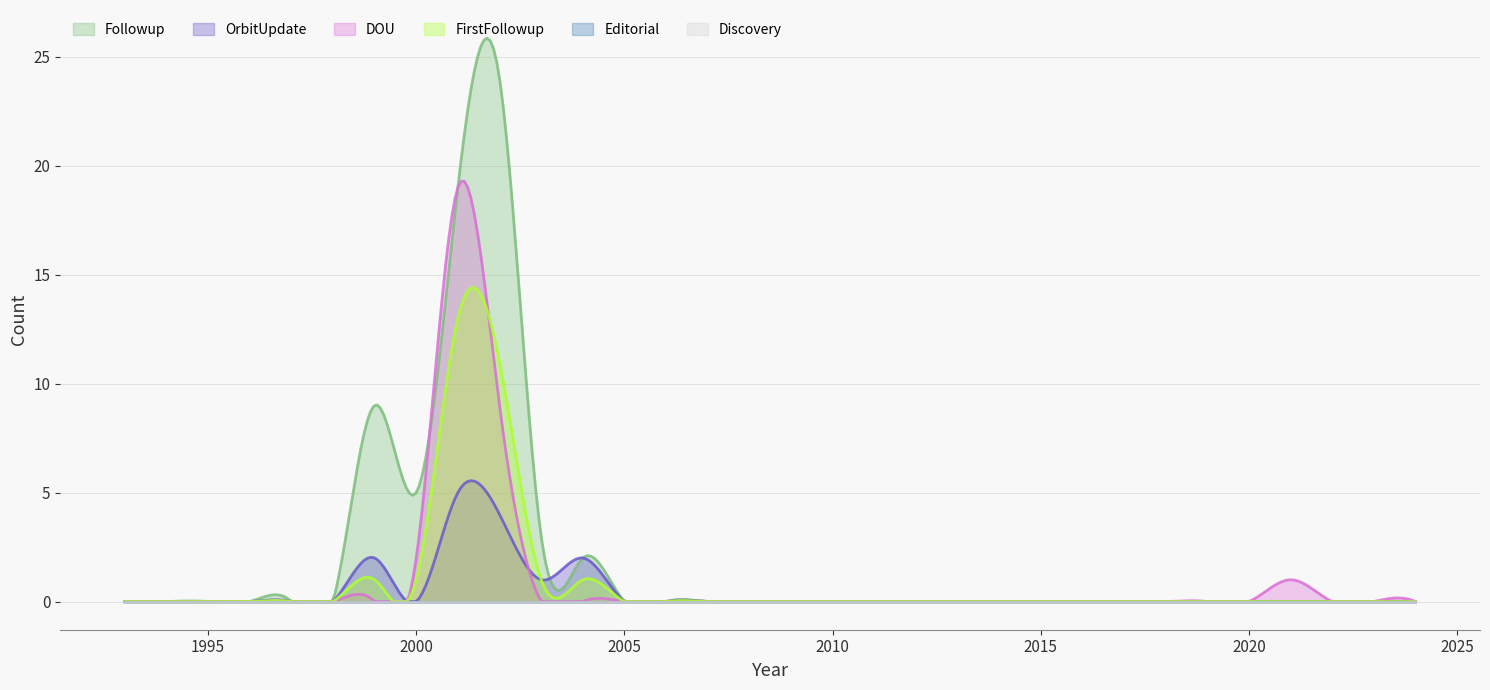

True or false: Discovery has more than 0 points higher than both neighbors.

False